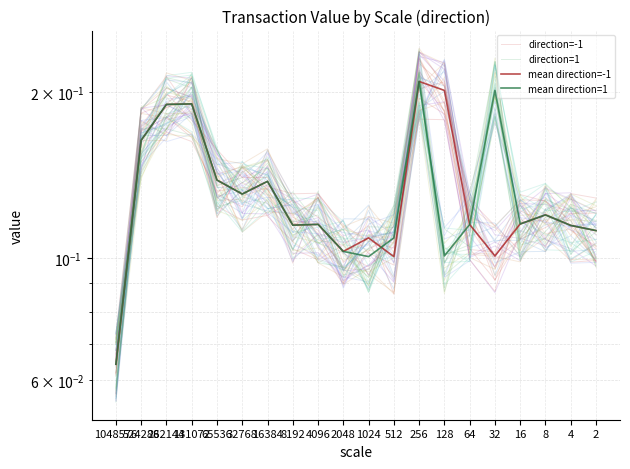

What is the minimum value shown in the chart?

0.1